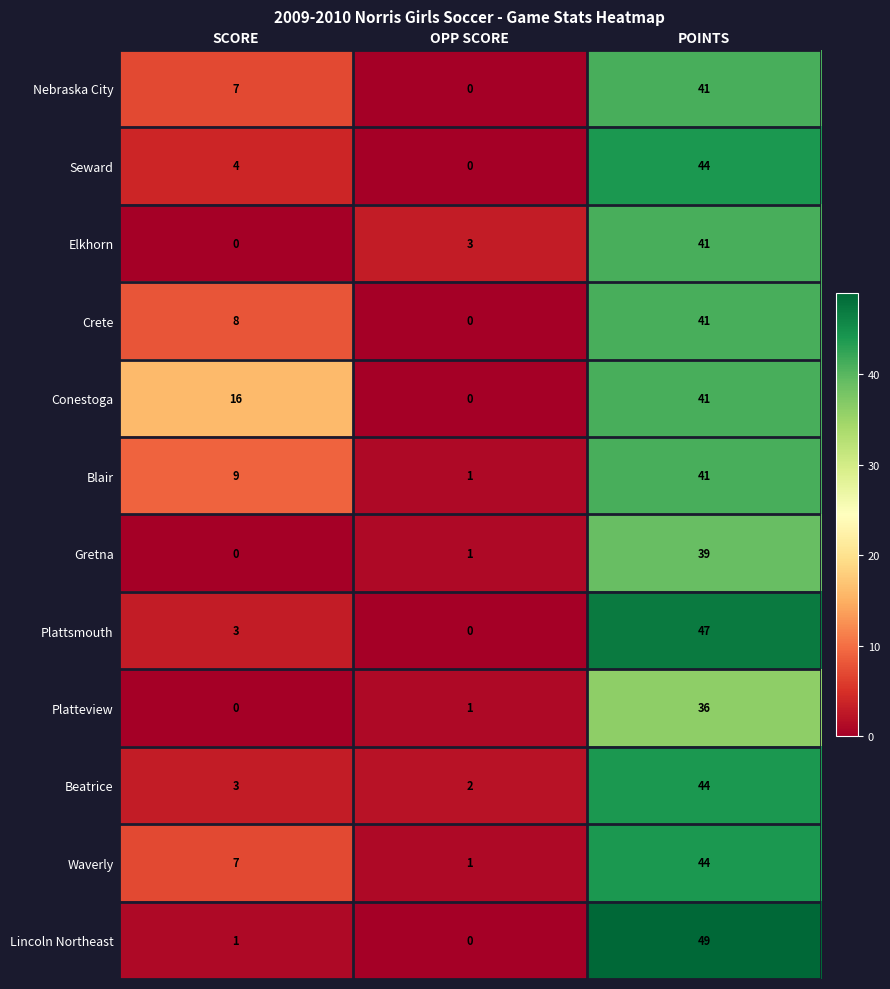

What is the greatest value displayed?

49